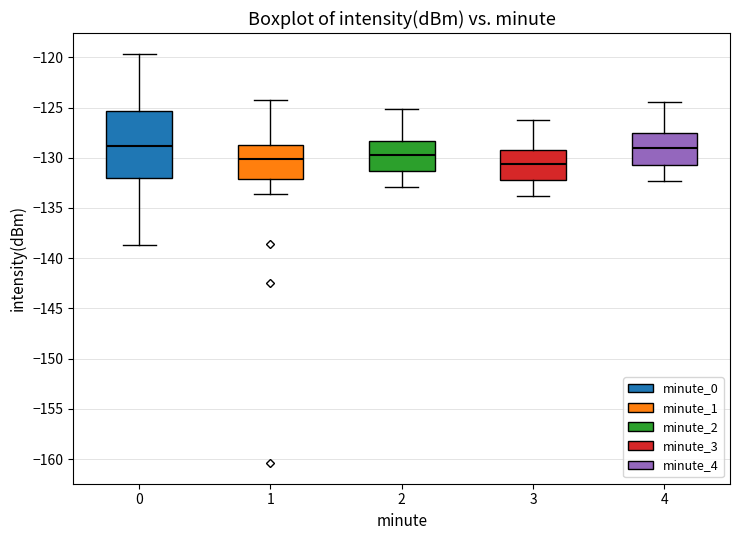

Comparing the boxes themselves (not the whiskers), which one is the tallest?

0